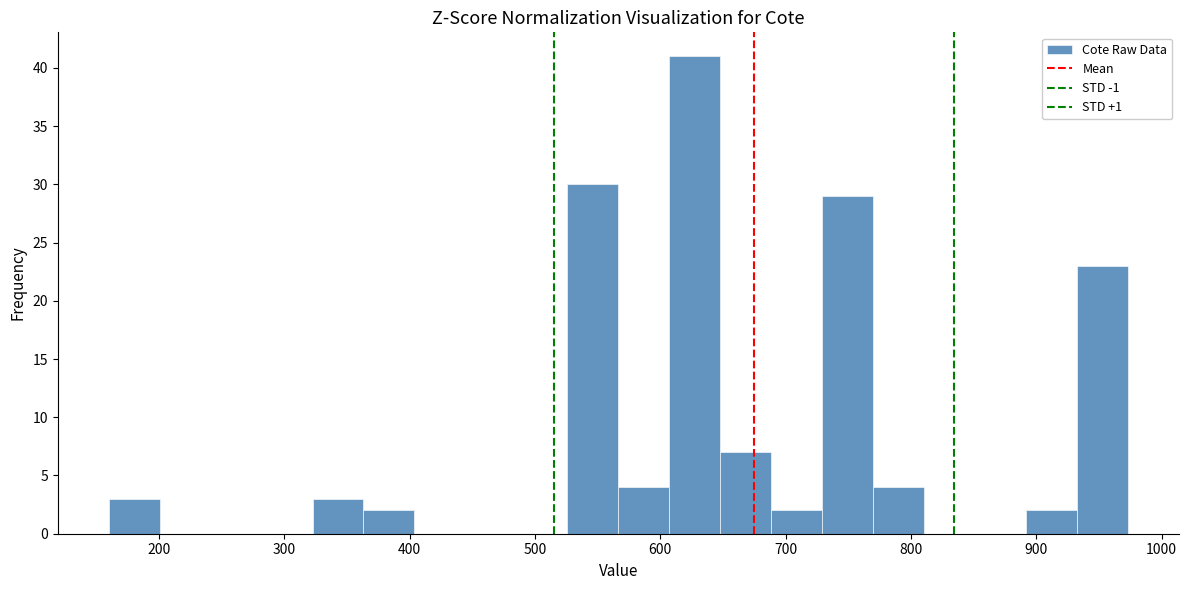

Over which range of the x-axis is the bar tallest?

610 to 650